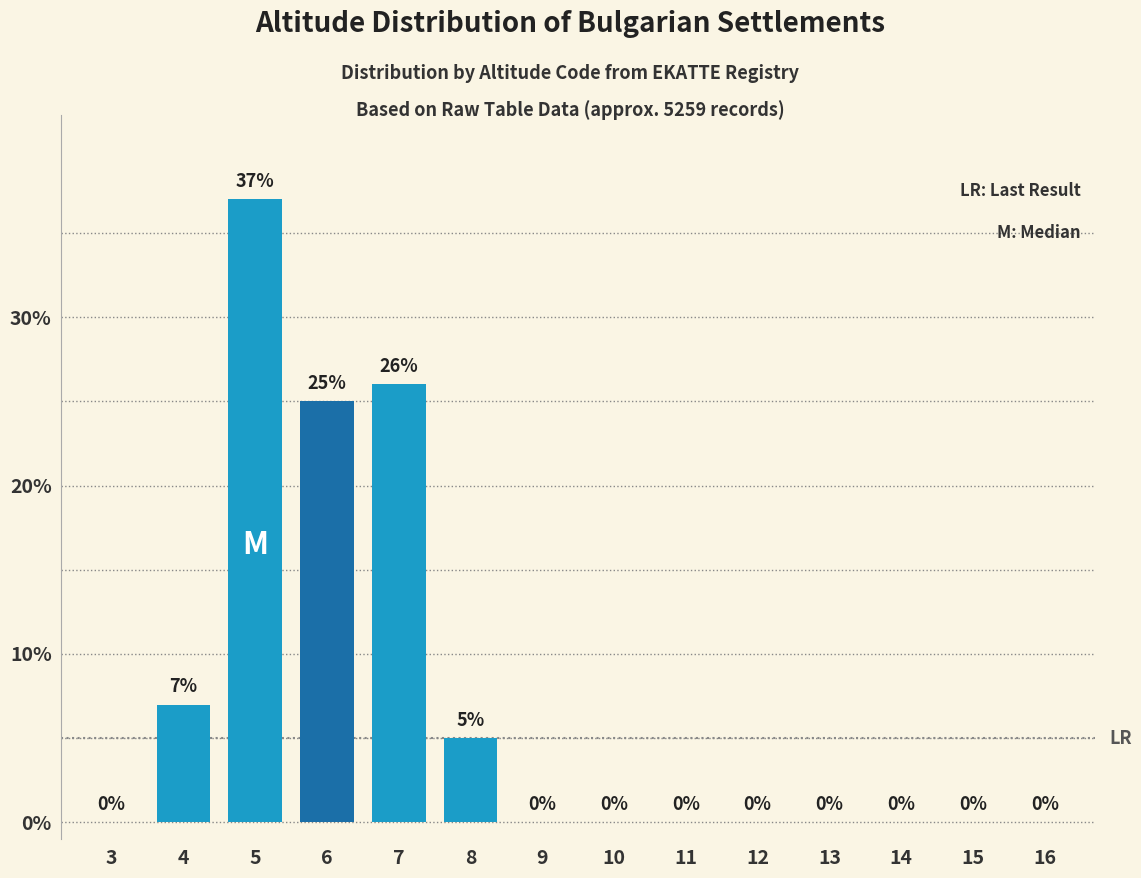

Reading left to right, extract all data points from this chart.

3=0	4=7	5=37	6=25	7=26	8=5	9=0	10=0	11=0	12=0	13=0	14=0	15=0	16=0